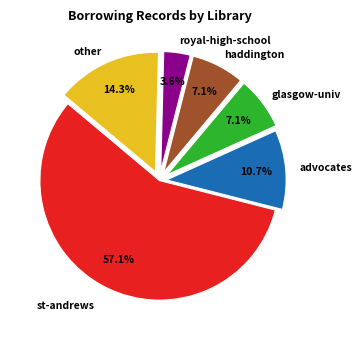

Does any single category account for the majority?

Yes